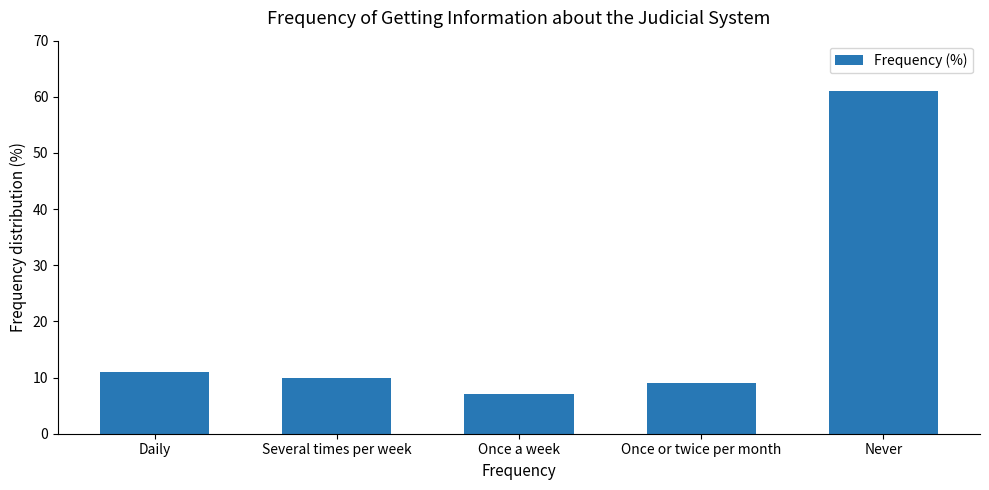

What is the label of the 1st bar from the left?

Daily